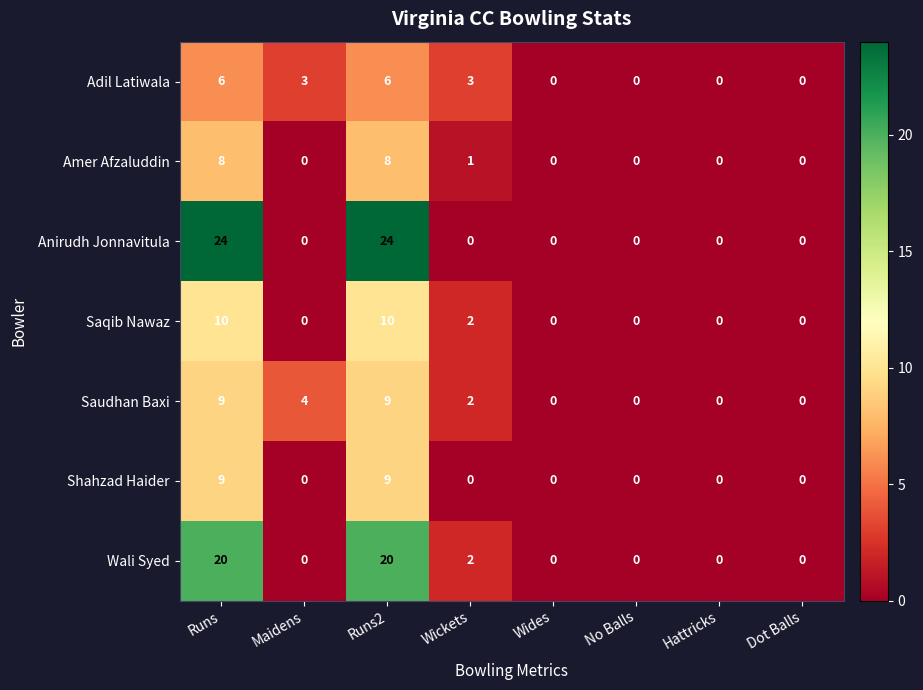

Between Maidens and No Balls, which series saw the biggest shift?

Saudhan Baxi